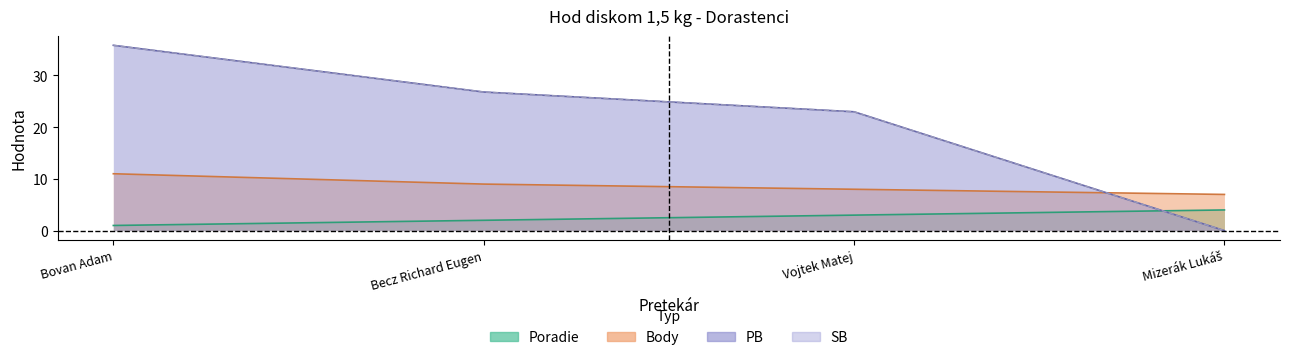

What are all the series names shown in the legend?

Poradie, Body, PB, SB